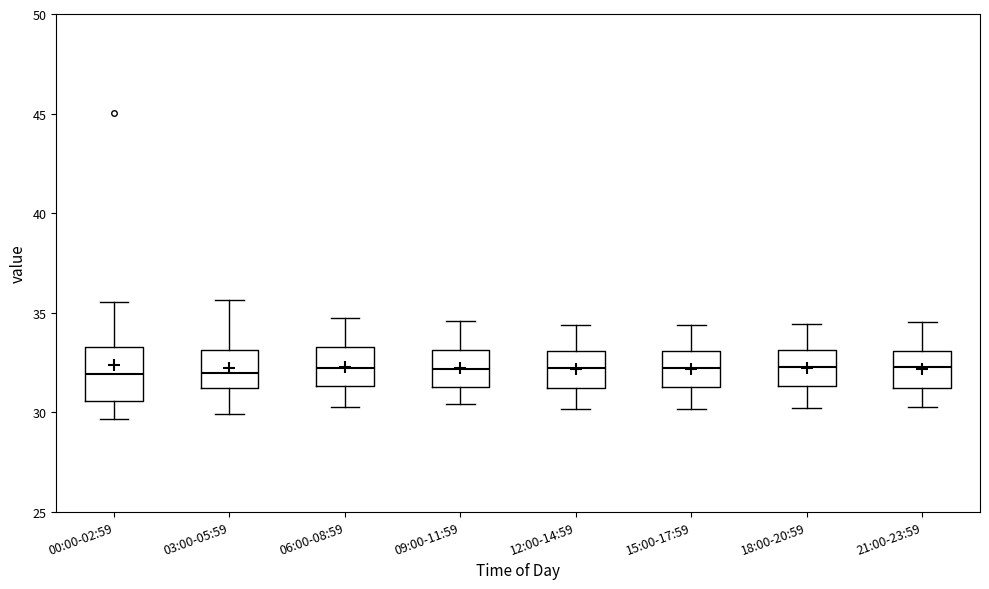

Comparing the boxes themselves (not the whiskers), which one is the tallest?

00:00-02:59